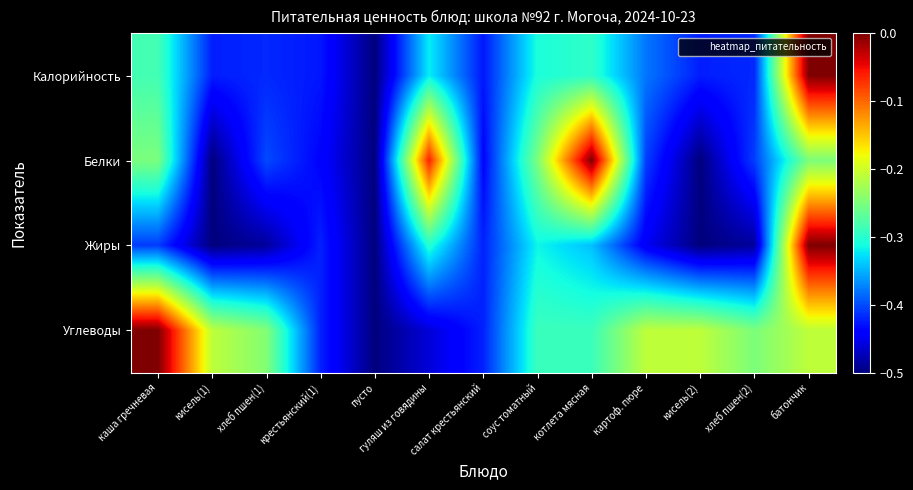

Reading right to left, extract all data points from this chart.

Калорийность: батончик=0.0	хлеб пшен(2)=-0.4	кисель(2)=-0.4	картоф. пюре=-0.4	котлета мясная=-0.3	соус томатный=-0.3	салат крестьянский=-0.4	гуляш из говядины=-0.3	пусто=-0.5	крестьянский(1)=-0.4	хлеб пшен(1)=-0.4	кисель(1)=-0.4	каша гречневая=-0.3
Белки: батончик=-0.2	хлеб пшен(2)=-0.4	кисель(2)=-0.5	картоф. пюре=-0.4	котлета мясная=0.0	соус томатный=-0.2	салат крестьянский=-0.4	гуляш из говядины=-0.1	пусто=-0.5	крестьянский(1)=-0.4	хлеб пшен(1)=-0.4	кисель(1)=-0.5	каша гречневая=-0.2
Жиры: батончик=0.0	хлеб пшен(2)=-0.5	кисель(2)=-0.5	картоф. пюре=-0.4	котлета мясная=-0.3	соус томатный=-0.3	салат крестьянский=-0.4	гуляш из говядины=-0.3	пусто=-0.5	крестьянский(1)=-0.4	хлеб пшен(1)=-0.5	кисель(1)=-0.5	каша гречневая=-0.4
Углеводы: батончик=-0.2	хлеб пшен(2)=-0.2	кисель(2)=-0.2	картоф. пюре=-0.2	котлета мясная=-0.3	соус томатный=-0.3	салат крестьянский=-0.4	гуляш из говядины=-0.5	пусто=-0.5	крестьянский(1)=-0.4	хлеб пшен(1)=-0.2	кисель(1)=-0.2	каша гречневая=0.0